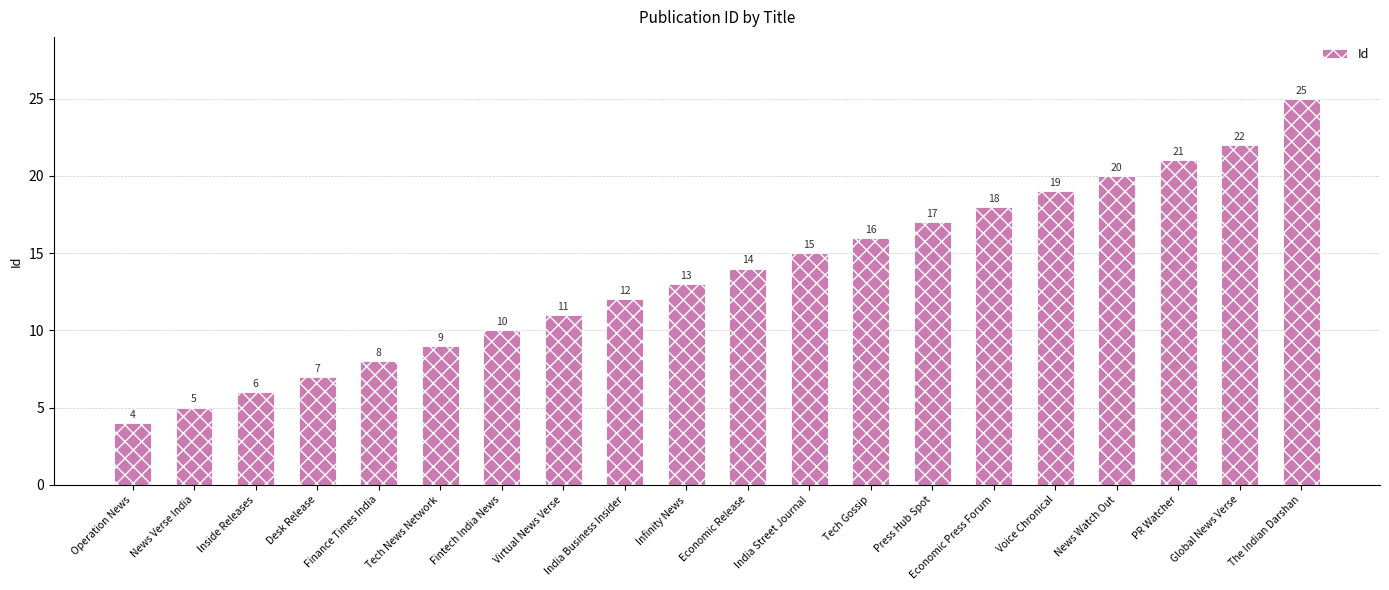

Where is the data nearest to the value 14?

Economic Release